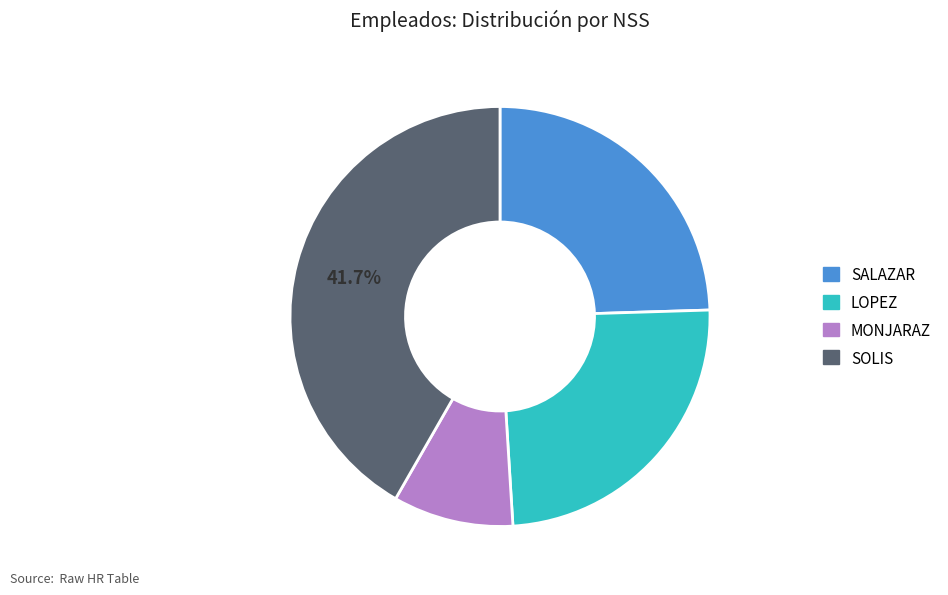

Is there any slice that represents more than half of the pie?

No